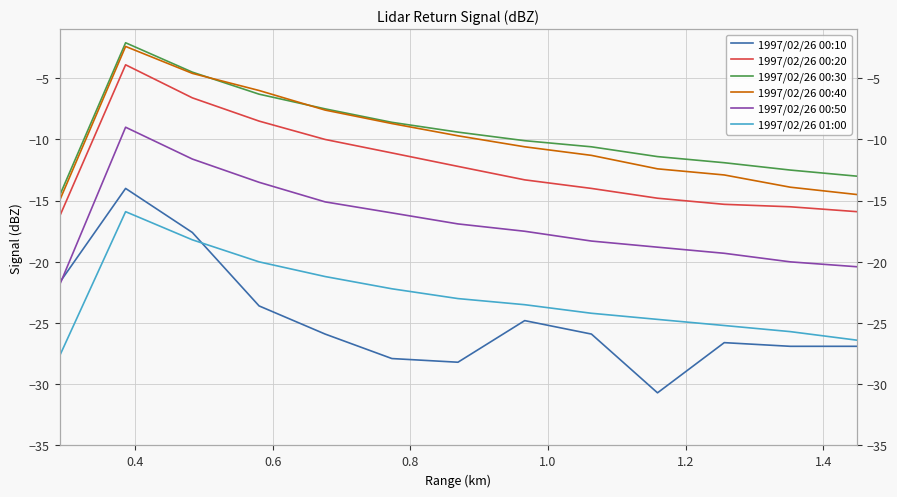

Is it true that 1997/02/26 00:40 equals -2.6 at 0.8?

False